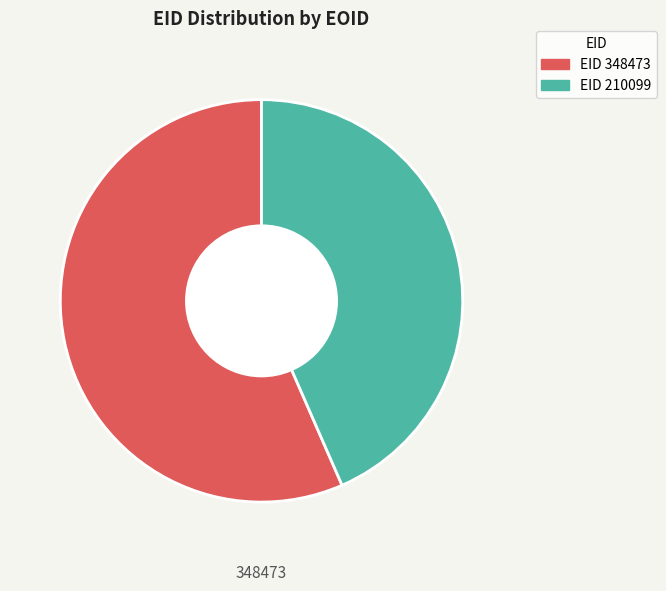

Count the number of slices in the pie.

2